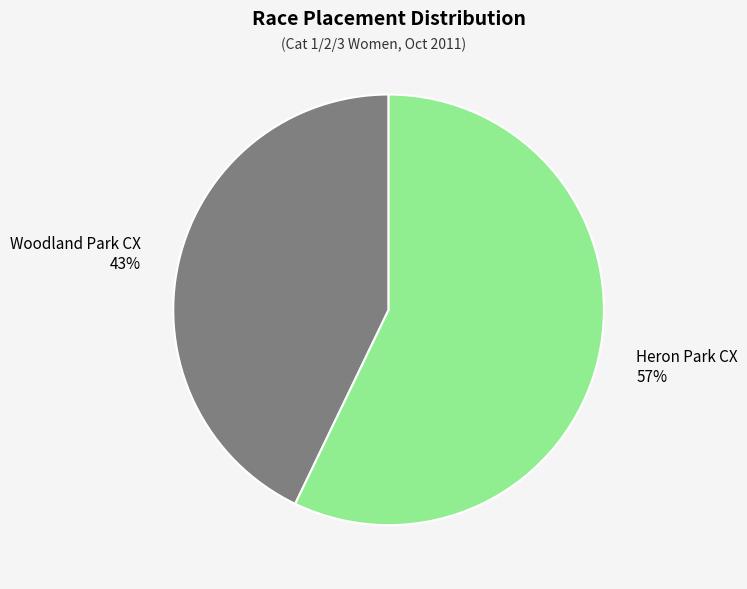

Is there any slice that represents more than half of the pie?

Yes